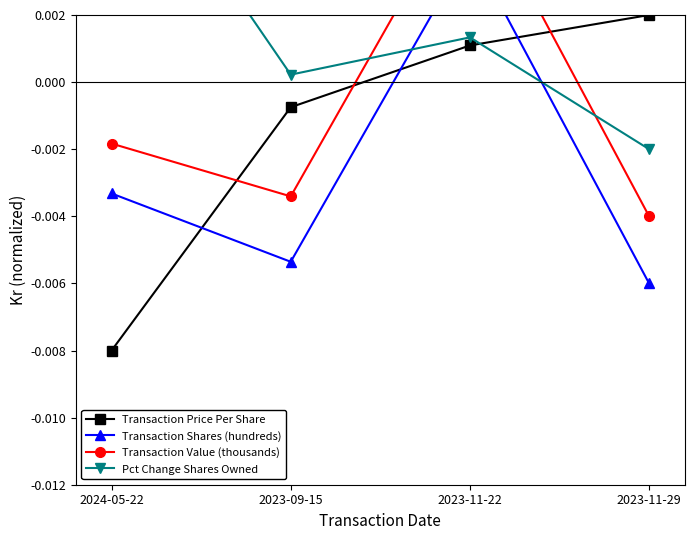

How many lines are shown in the chart?

4